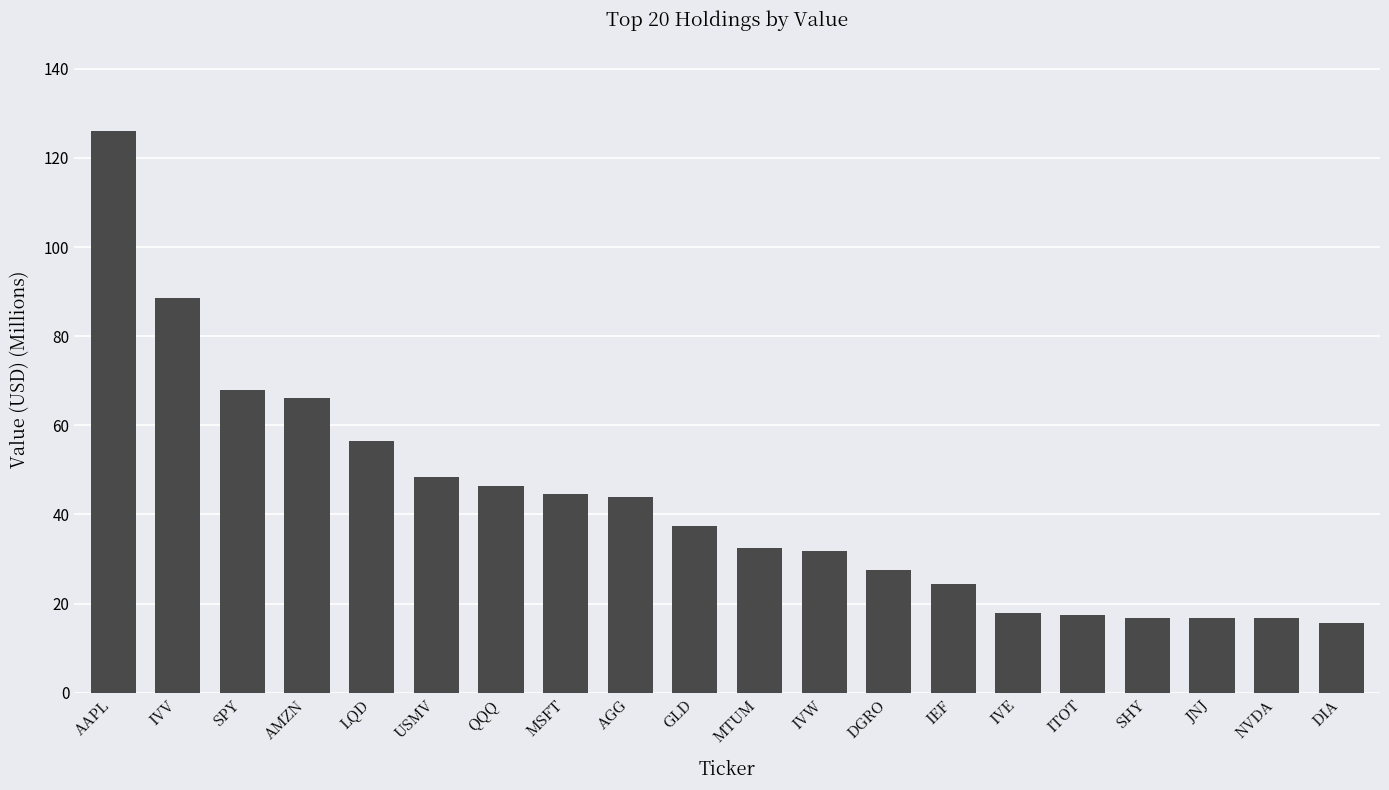

What is the sum of the values at AMZN and IVW?

98.0